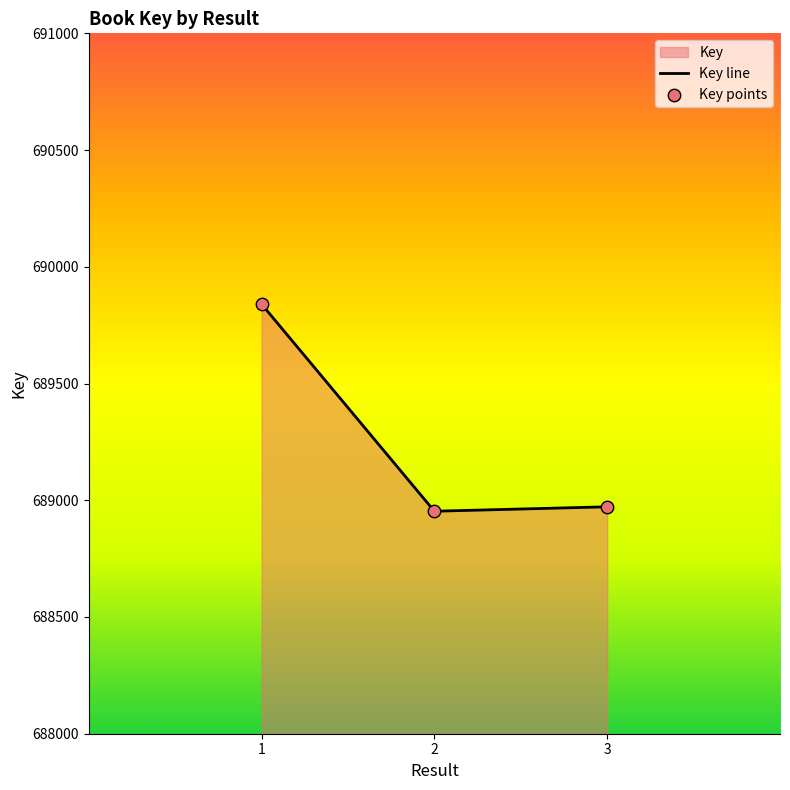

What is the average value?

689255